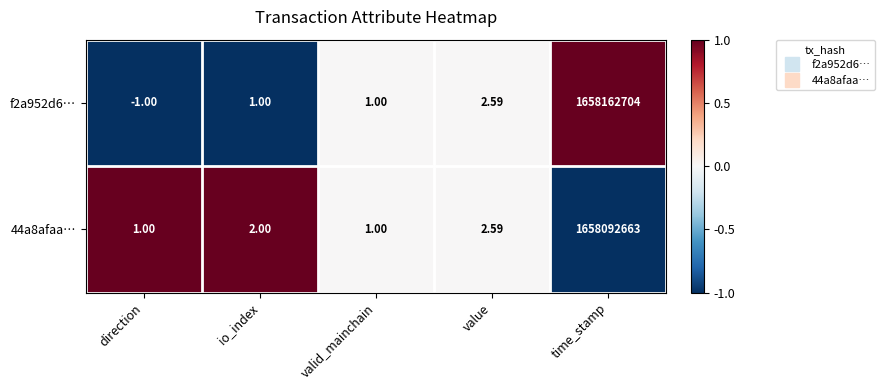

At which label is 44a8afaa… closest to 829046332?

value